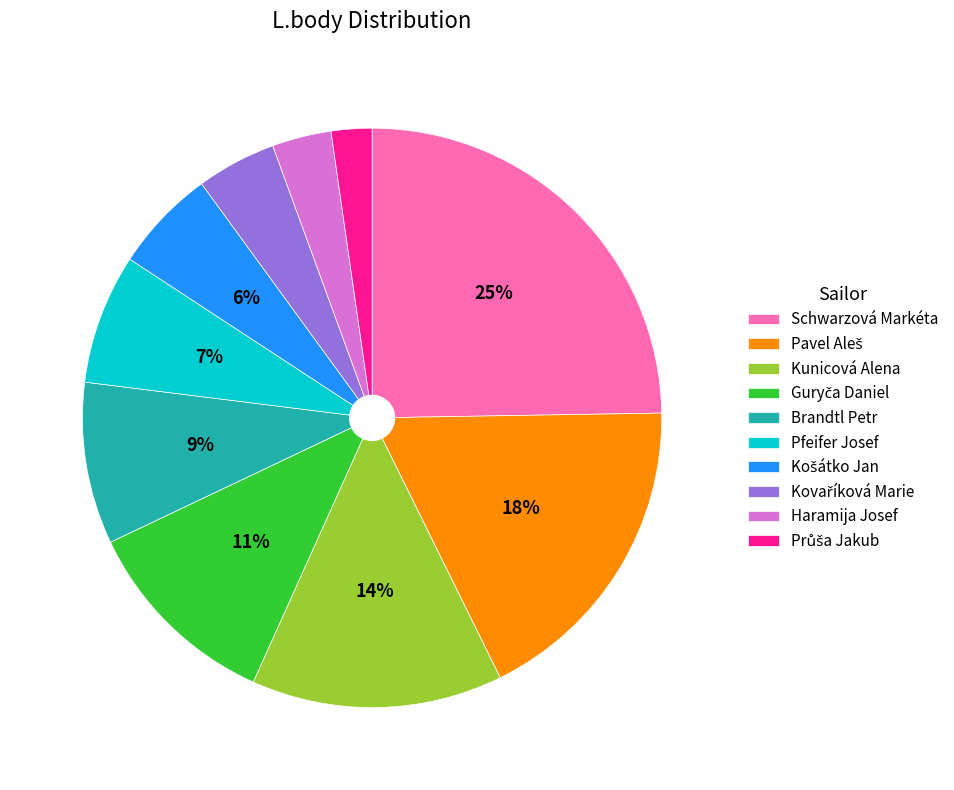

To the nearest percent, what is the combined percentage of Kunicová Alena and Brandtl Petr?

23%